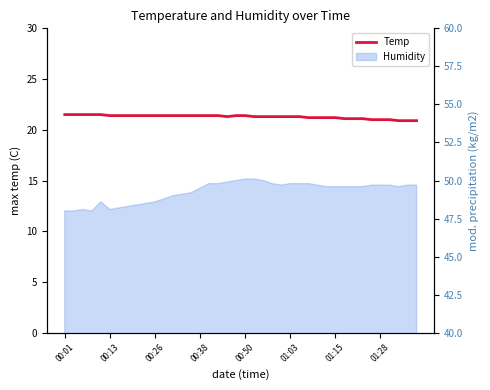

Reading left to right, list all the values displayed in this chart.

21.5	21.5	21.5	21.5	21.5	21.4	21.4	21.4	21.4	21.4	21.4	21.4	21.4	21.4	21.4	21.4	21.4	21.4	21.3	21.4	21.4	21.3	21.3	21.3	21.3	21.3	21.3	21.2	21.2	21.2	21.2	21.1	21.1	21.1	21.0	21.0	21.0	20.9	20.9	20.9